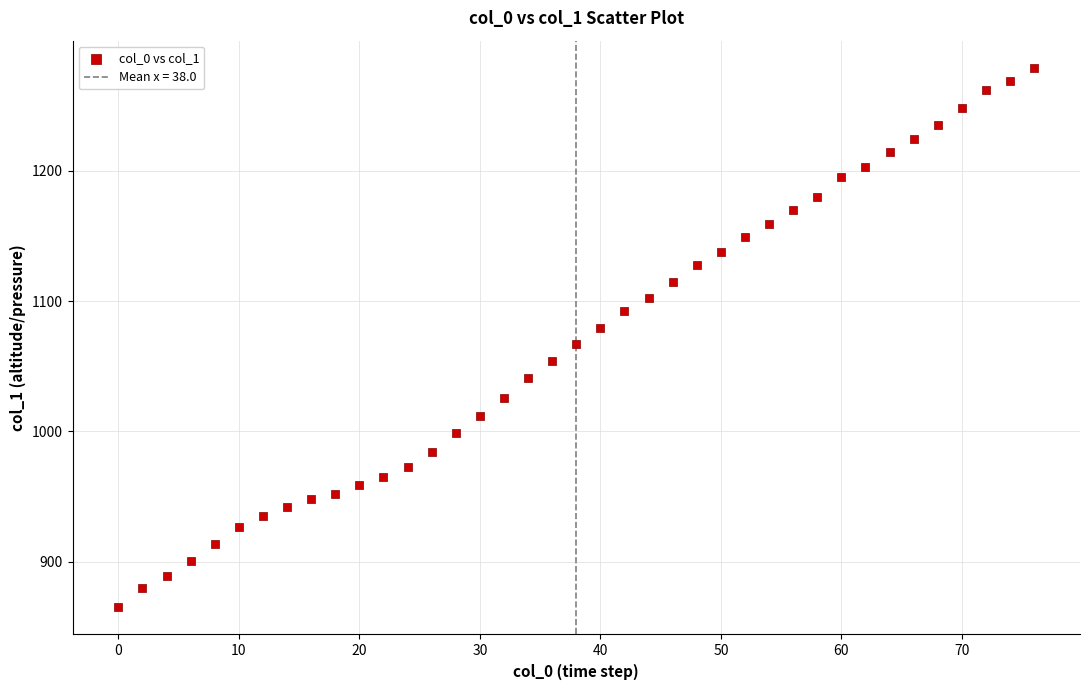

What is the range of Y values (max minus min)?

414